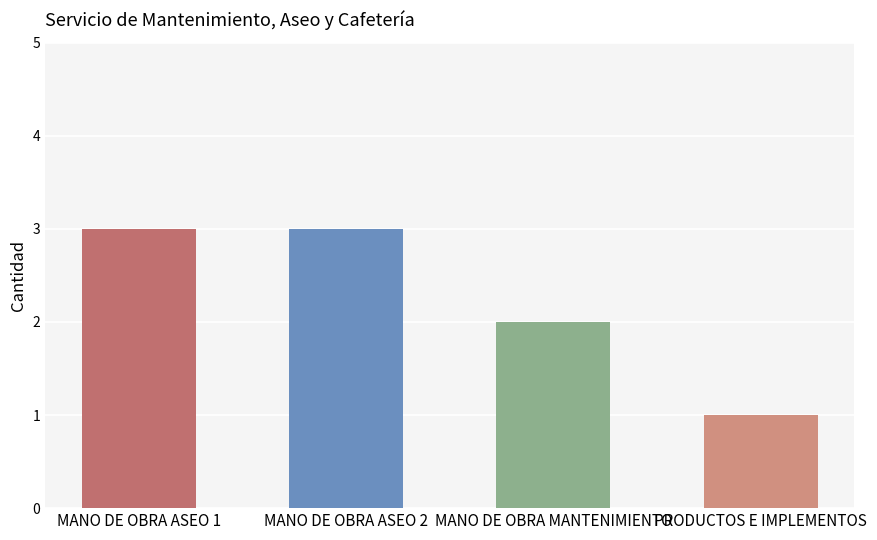

Is it true that CANTIDAD equals 2 at MANO DE OBRA ASEO 2?

False